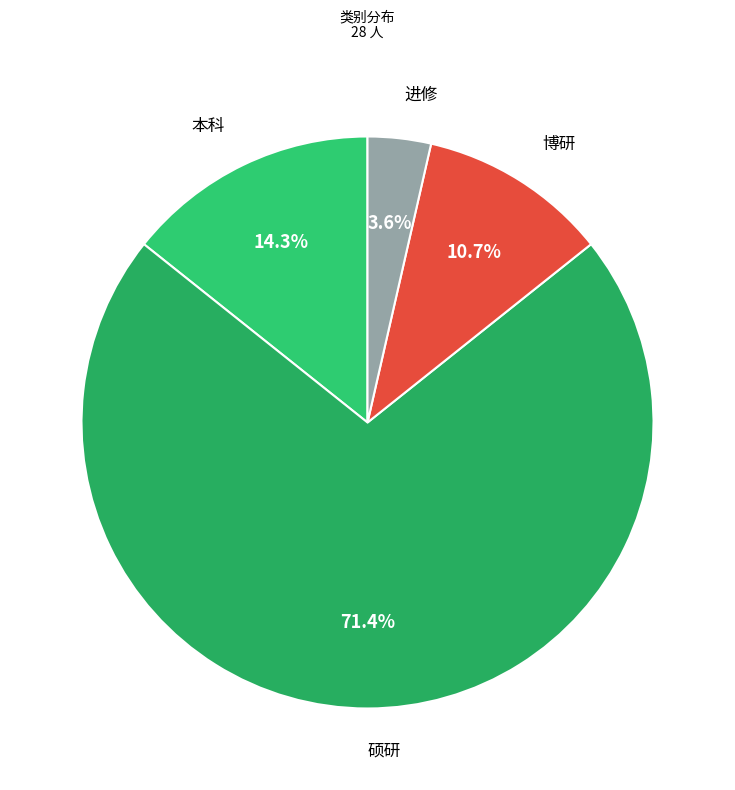

To the nearest percent, what is the difference between the 进修 and 硕研 slice percentages?

68%